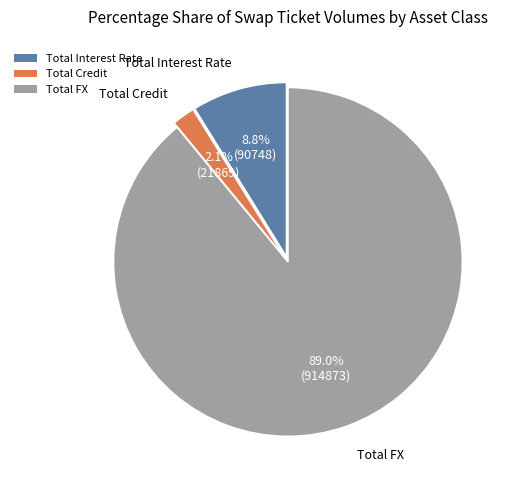

How many segments does this pie chart have?

3